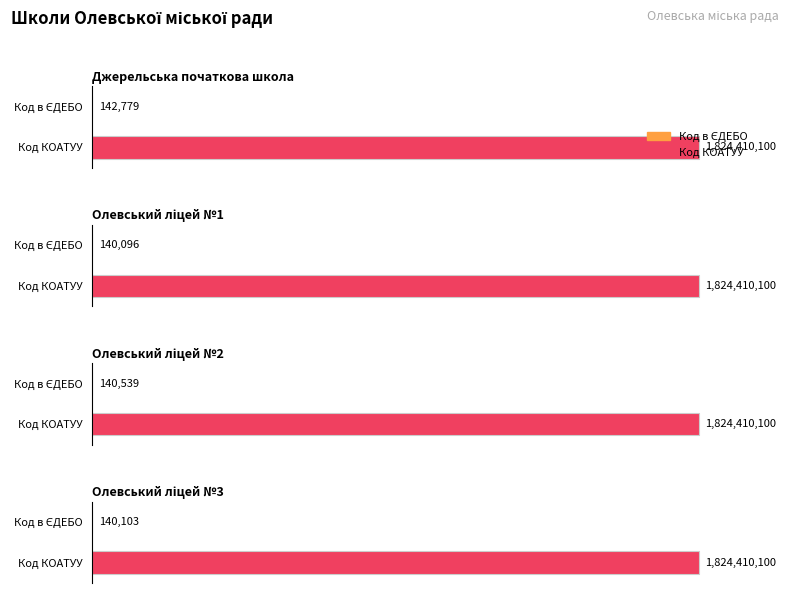

Rank the series by their maximum value, from highest to lowest.

Код КОАТУУ, Код в ЄДЕБО